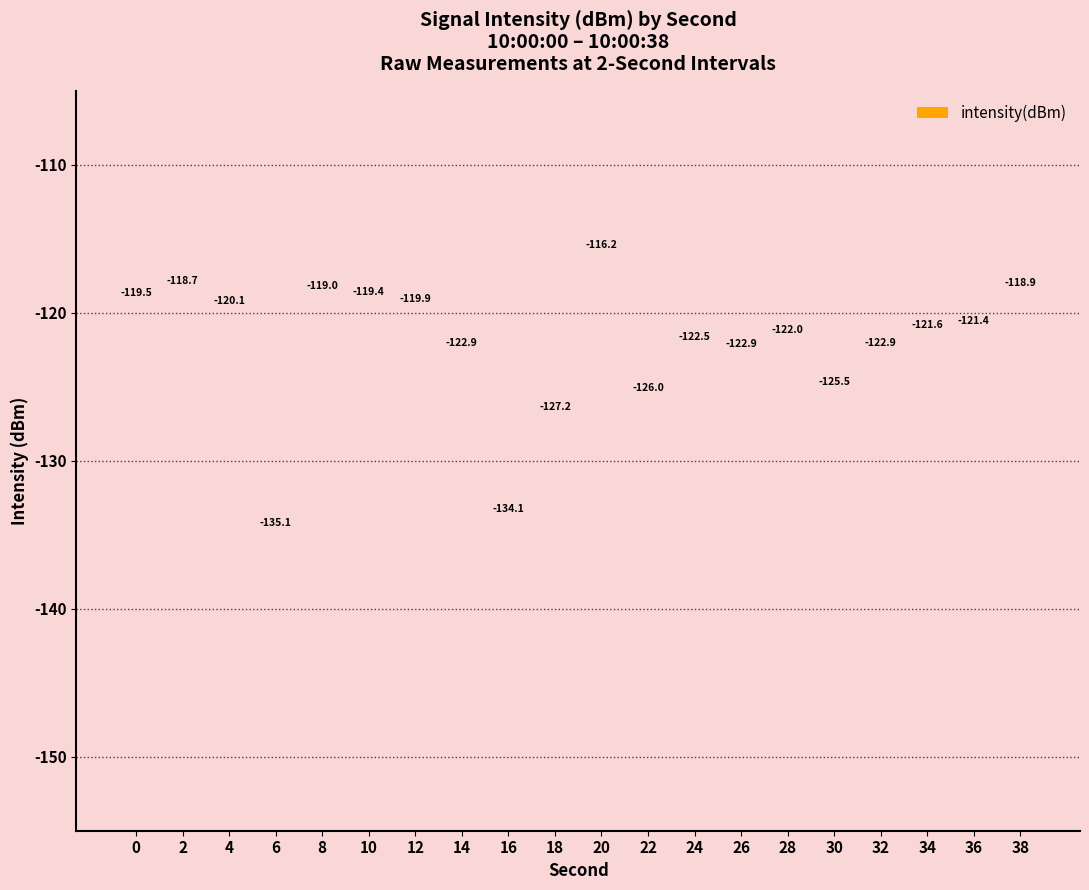

Which label corresponds to the largest value in the chart?

20